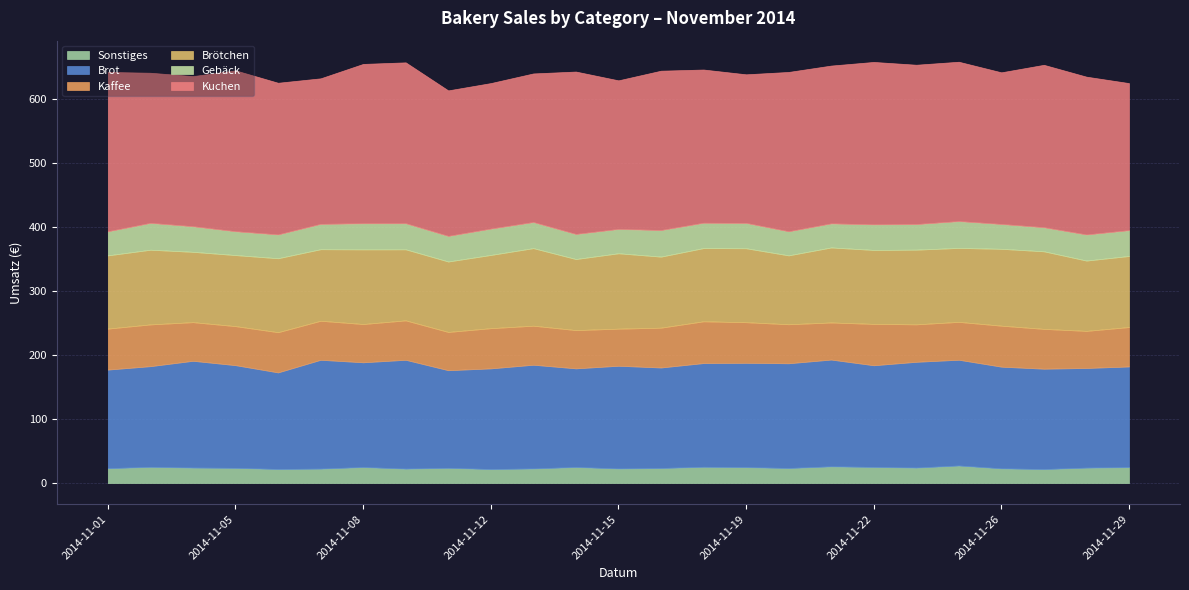

Reading left to right, list all the values displayed in this chart.

Sonstiges: 23.3	25.4	24.3	23.8	22.0	22.6	25.1	22.6	23.9	22.0	22.9	25.2	22.9	23.6	25.5	25.0	23.6	26.2	25.2	24.3	27.5	23.1	21.9	24.2	25.0
Brot: 153.9	157.1	166.7	160.3	150.8	169.8	163.5	169.8	152.3	157.1	161.9	153.9	160.3	156.9	161.9	162.8	163.5	166.7	158.7	165.1	165.1	158.7	156.7	155.5	157.1
Kaffee: 64.0	65.2	60.3	60.9	62.8	60.9	59.7	61.5	59.7	62.8	60.9	59.7	57.9	62.2	65.2	63.4	60.9	57.9	64.6	58.5	59.1	64.0	62.2	57.9	61.5
Brötchen: 114.3	116.6	109.8	110.9	115.5	111.7	116.6	110.9	110.0	114.3	121.1	110.9	117.7	110.9	114.3	115.5	107.5	117.1	115.5	116.6	115.5	120.0	121.1	109.8	110.9
Gebäck: 37.6	41.9	39.9	37.2	37.2	39.5	40.7	40.7	39.9	41.1	40.7	39.1	38.0	41.5	39.5	39.5	37.6	37.6	39.9	39.9	41.9	38.8	37.6	40.7	40.3
Kuchen: 248.8	234.4	234.4	251.2	236.8	227.2	248.8	251.2	227.2	227.2	232.0	253.6	232.0	248.8	239.2	232.0	248.8	246.4	253.6	248.8	248.8	236.8	253.6	246.4	229.6